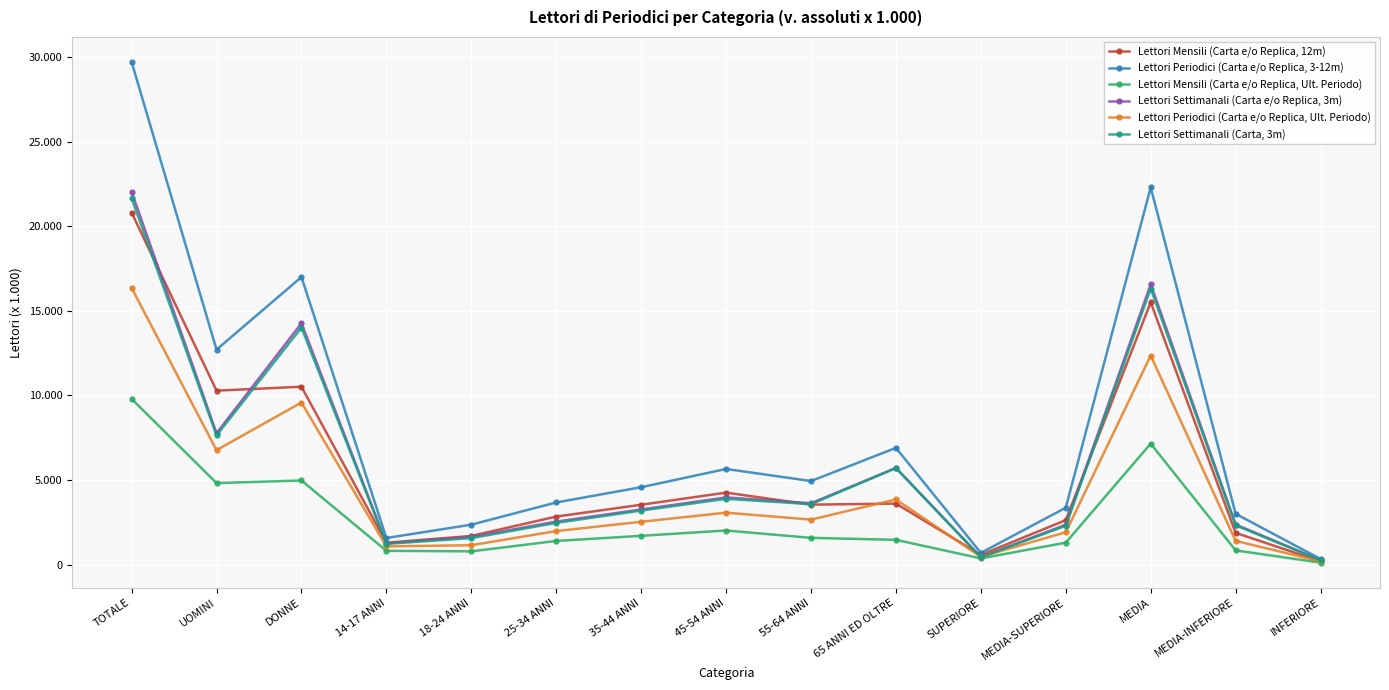

What is the difference between the highest and lowest values at DONNE?

12019